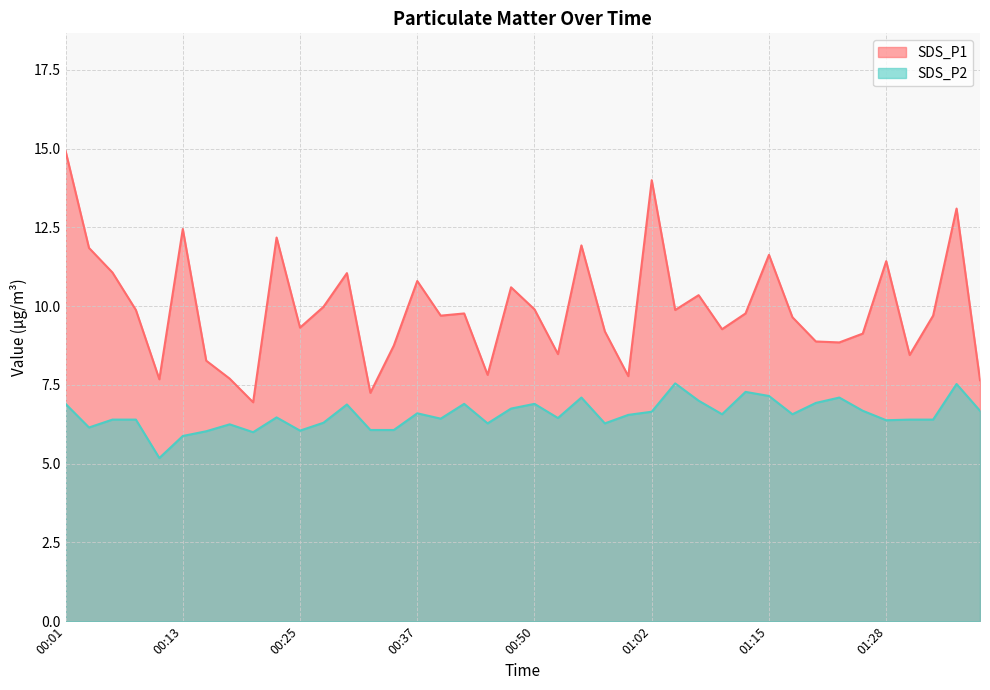

True or false: SDS_P1 and SDS_P2 cross at least once.

False